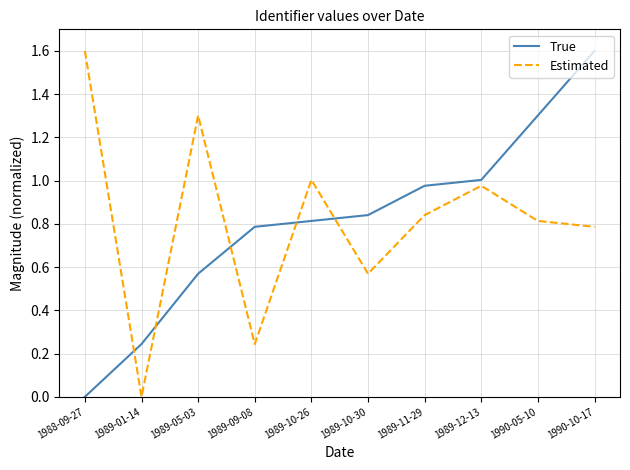

True or false: Estimated has a value of 0.8 at 1989-11-29.

True